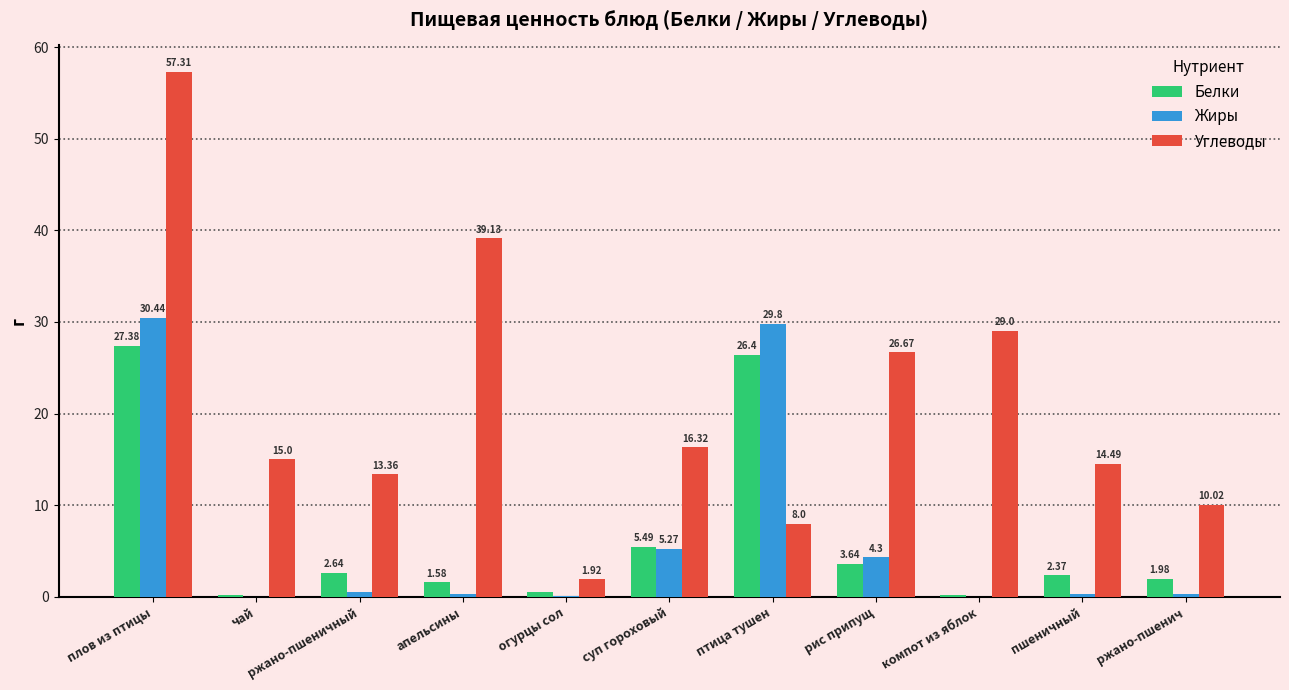

Is the value of Белки at плов из птицы greater than the value of Углеводы at рис припущ?

Yes